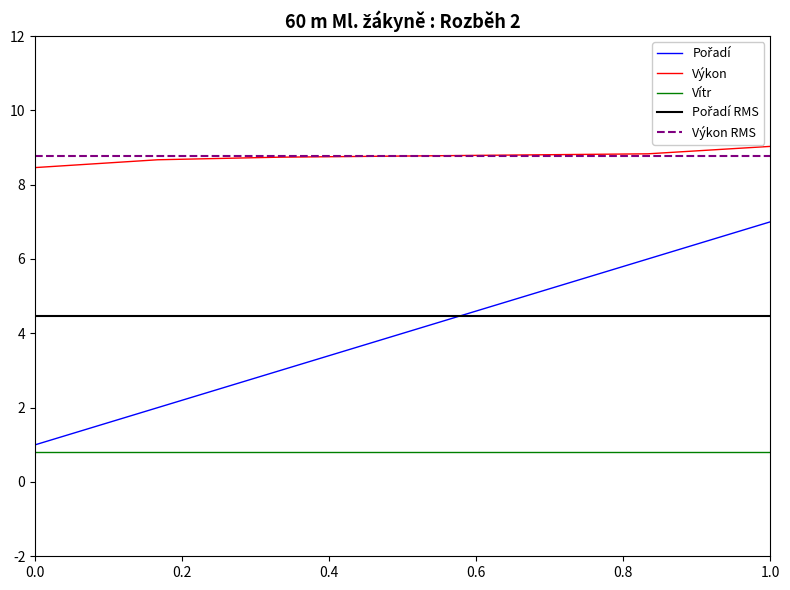

How many Pořadí values are between 2 and 6?

5